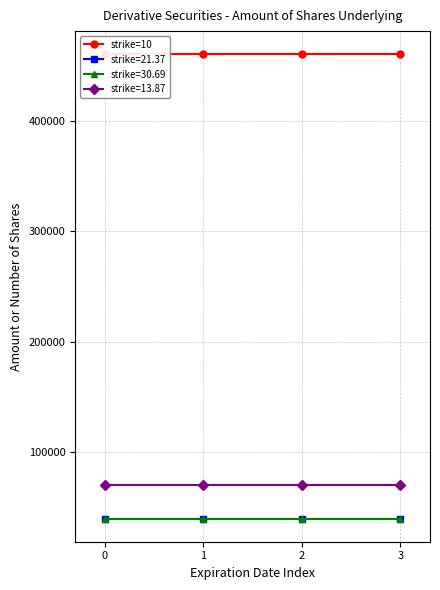

True or false: Employee Stock Option (Right to Buy) - 21.37 and Employee Stock Option (Right to Buy) - 10 cross at least once.

False